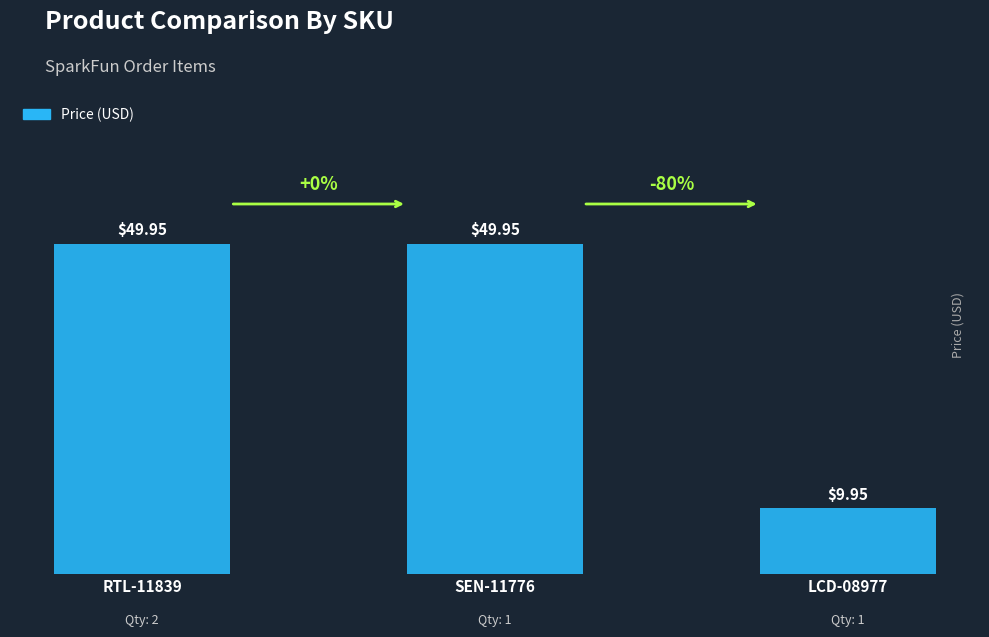

What is the change in value from SEN-11776 to LCD-08977?

-40.0